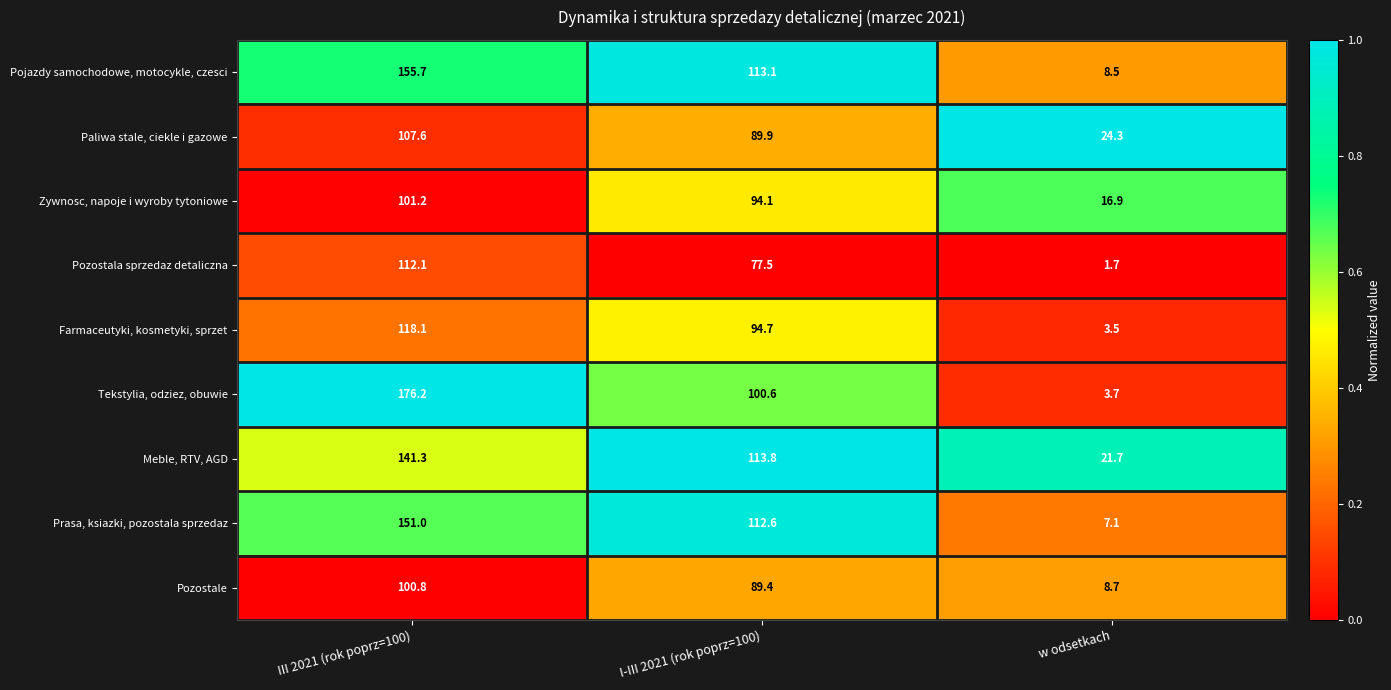

How many series are shown in this chart?

9